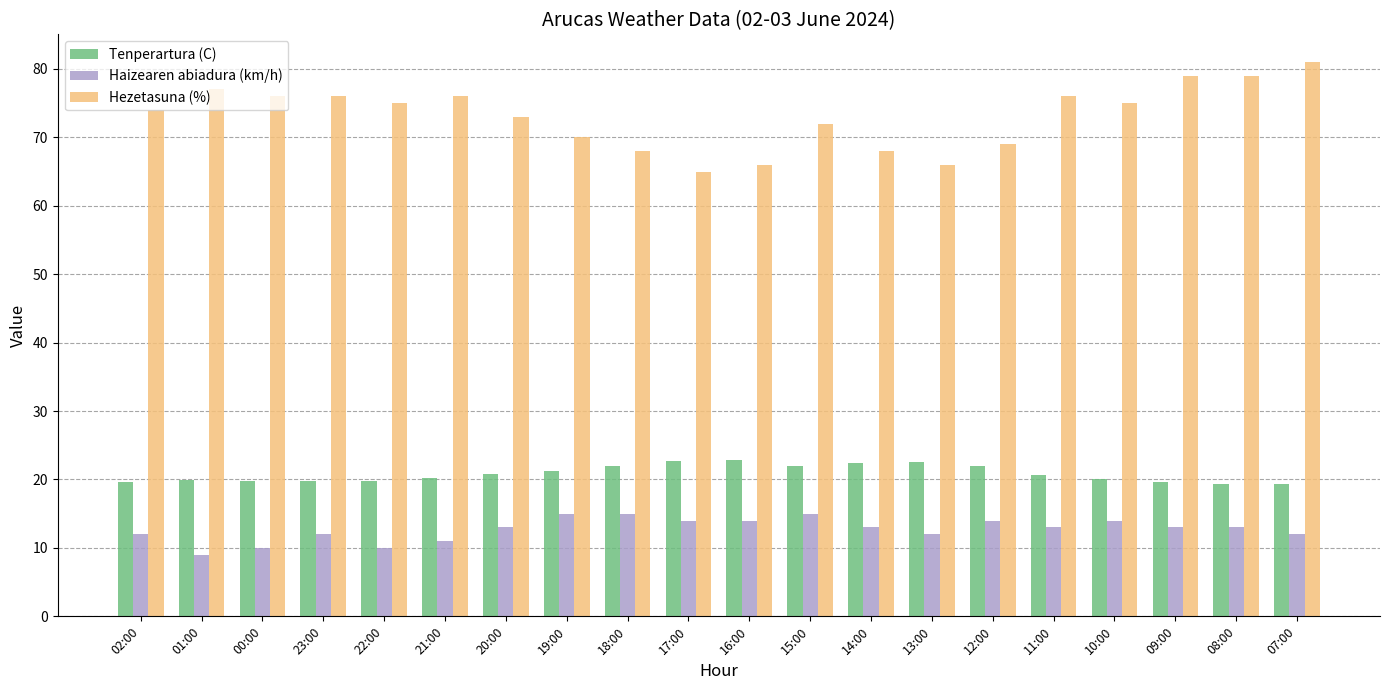

Which label corresponds to the smallest value in the chart?

01:00